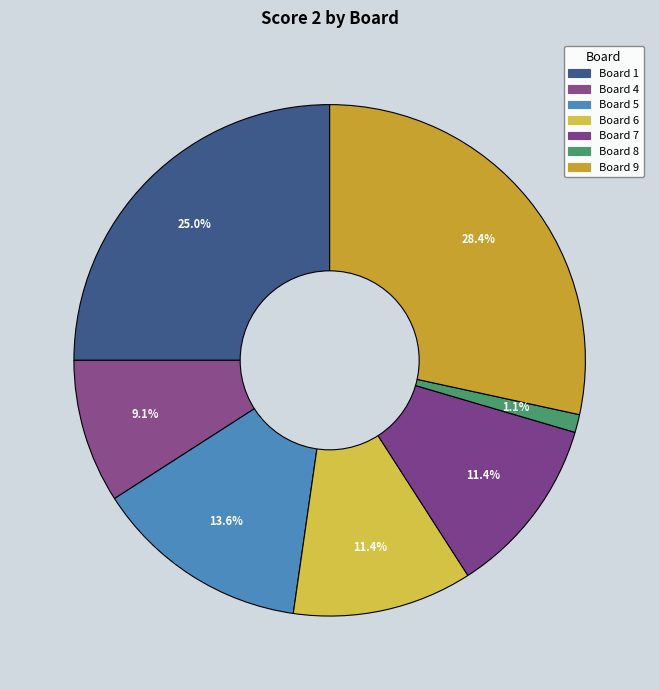

Count the number of slices in the pie.

7